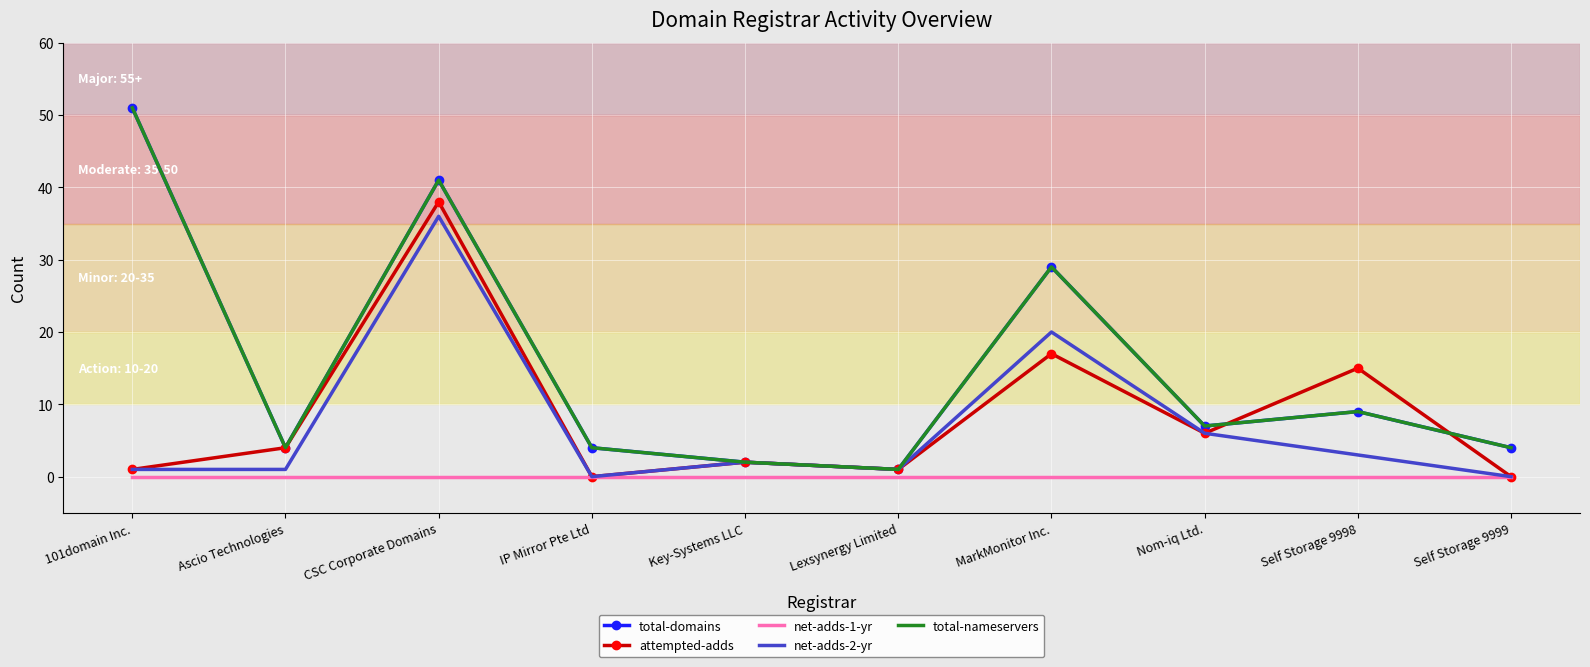

How many lines are shown in the chart?

5